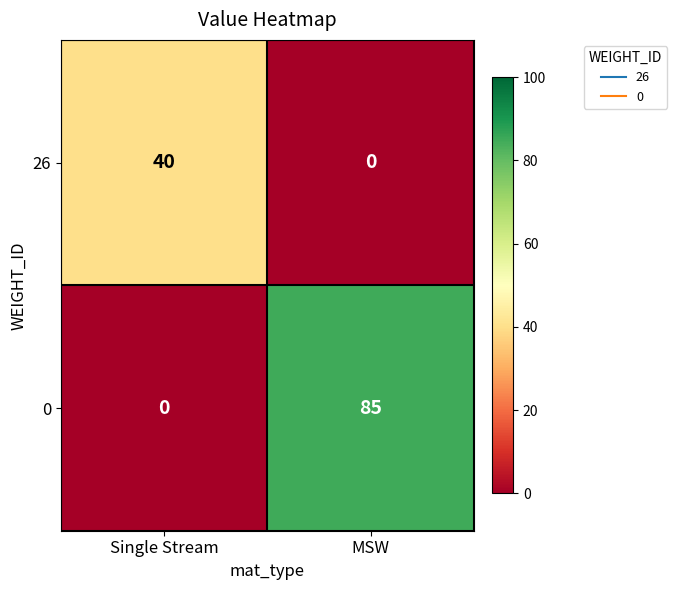

Is it true that 26 equals 13 at MSW?

False